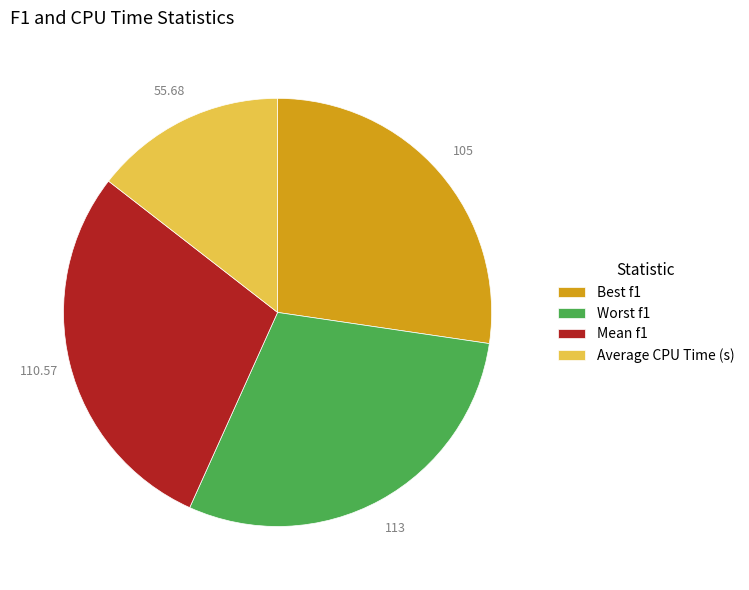

How many segments does this pie chart have?

4